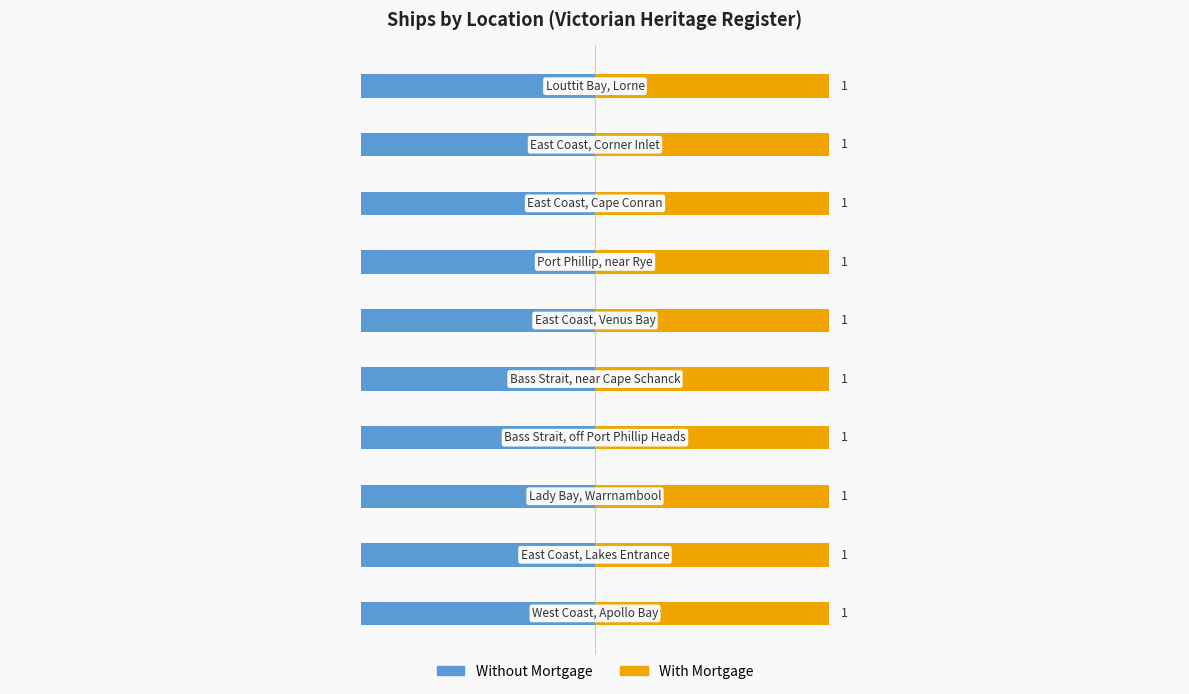

What is the smallest value displayed?

1